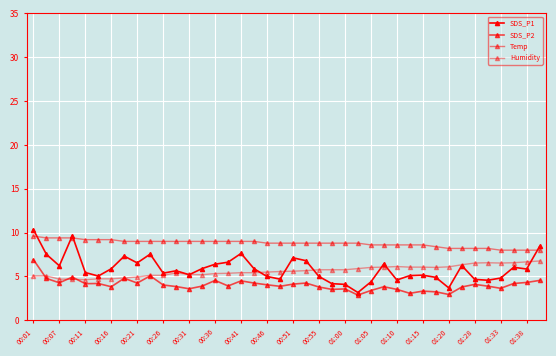

How many series are shown in this chart?

4